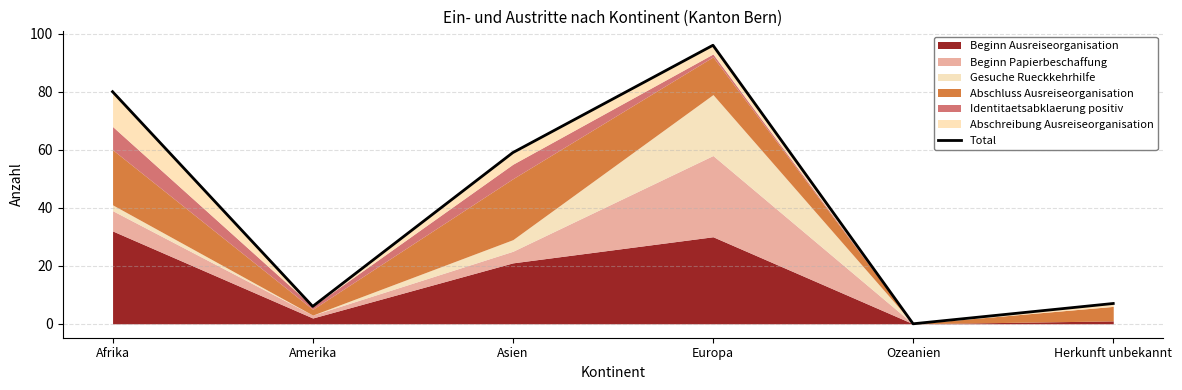

Rank the categories by value from highest to lowest.

Europa, Afrika, Asien, Herkunft unbekannt, Amerika, Ozeanien